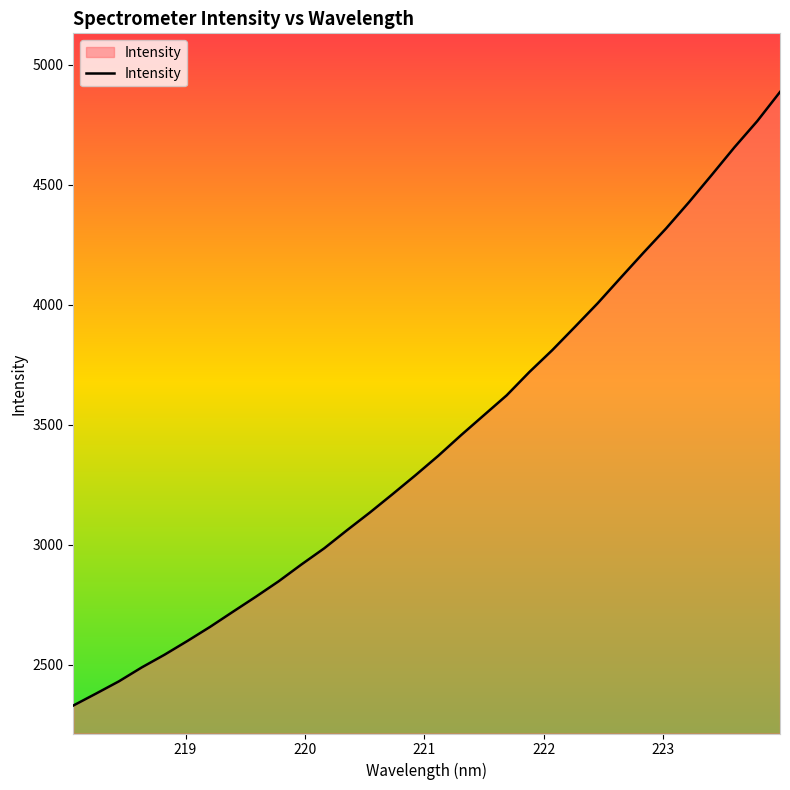

What is the difference between the maximum and minimum values?

2557.0